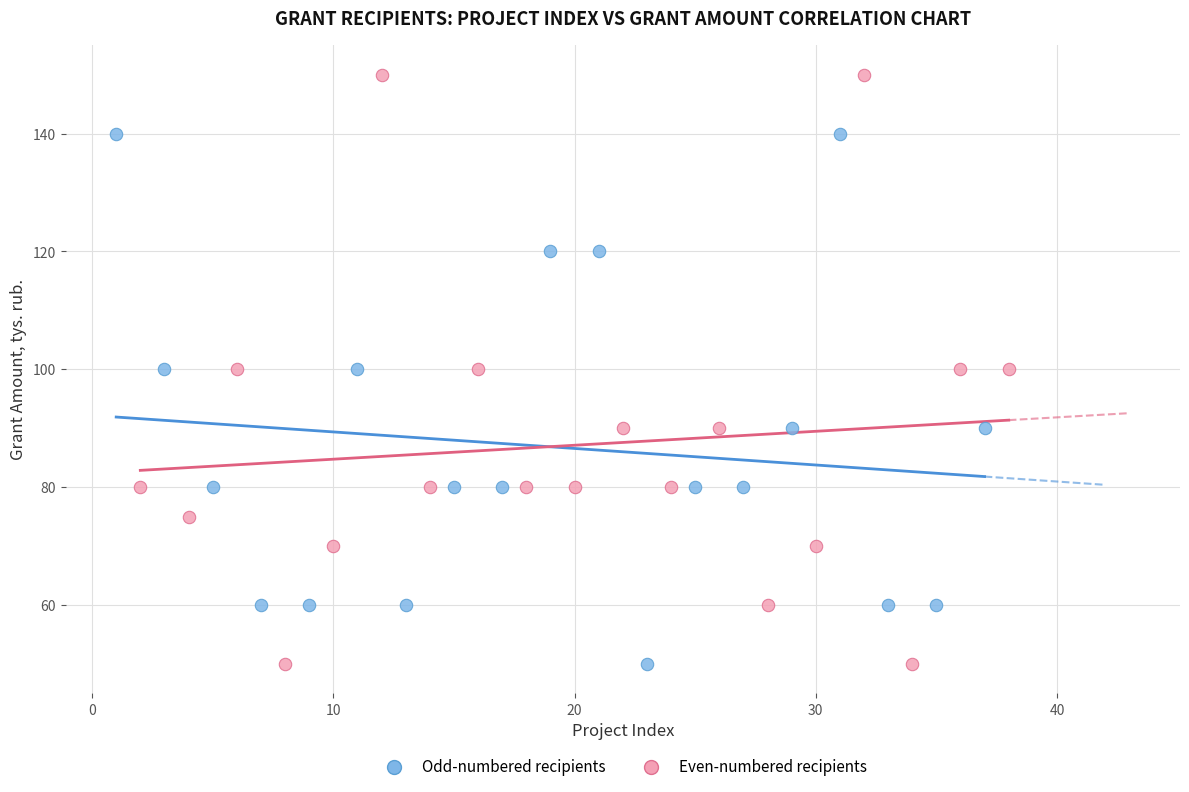

Which series has the largest Y range (max minus min)?

Even-numbered recipients